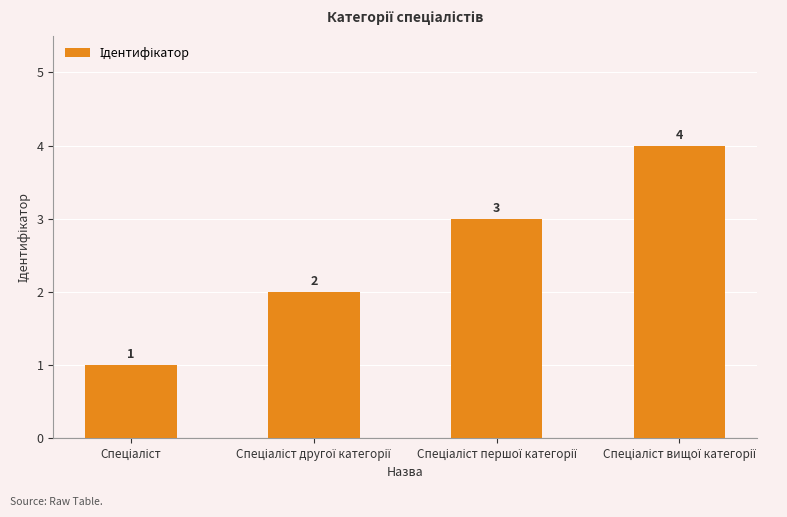

What is the difference between the maximum and minimum values?

3